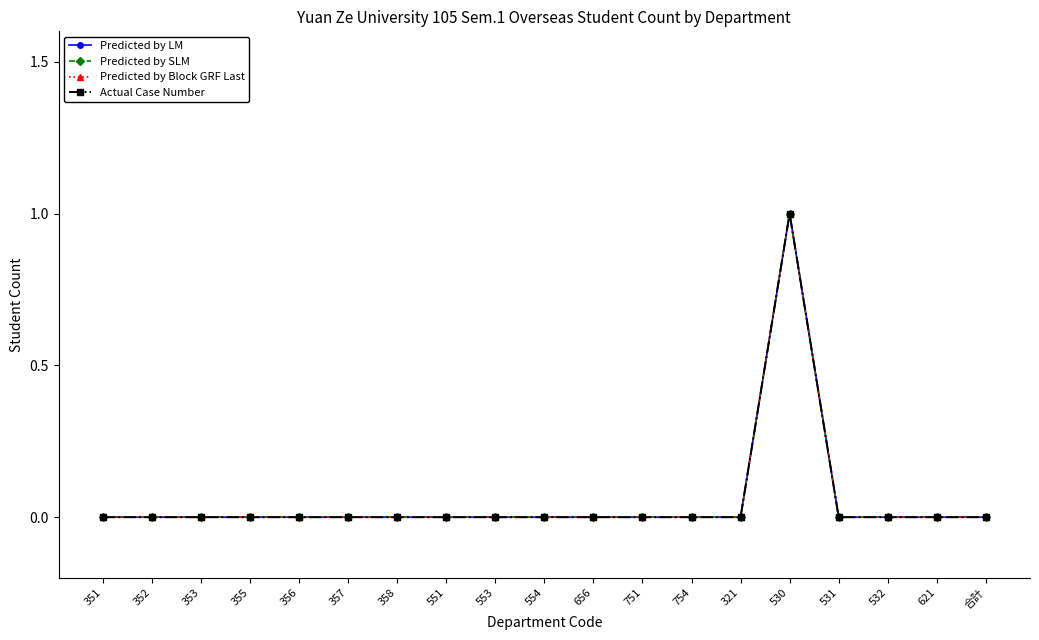

True or false: Predicted by Block GRF Last and Predicted by SLM cross at least once.

False